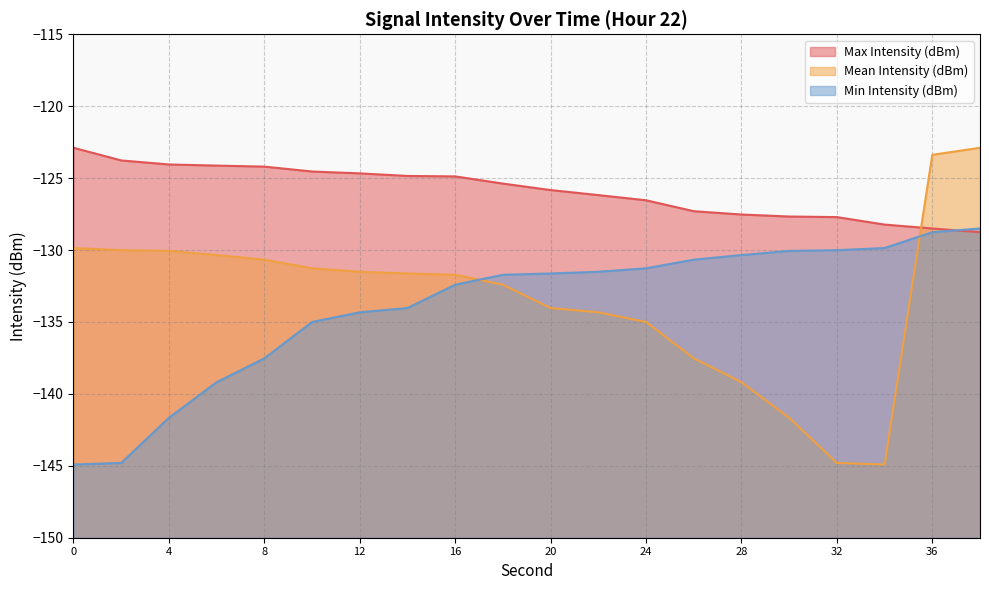

What is the difference between the maximum and minimum values in the Max Intensity (dBm) series?

5.9